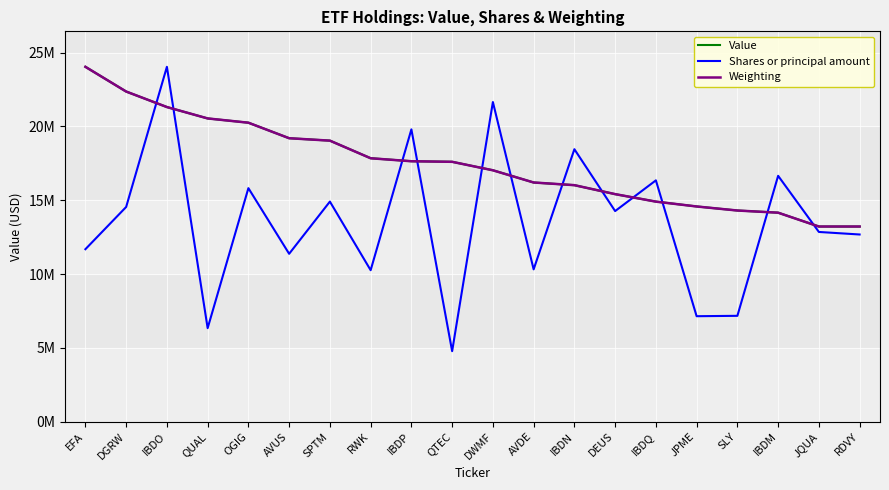

Is this an area chart (filled region under the line)?

No